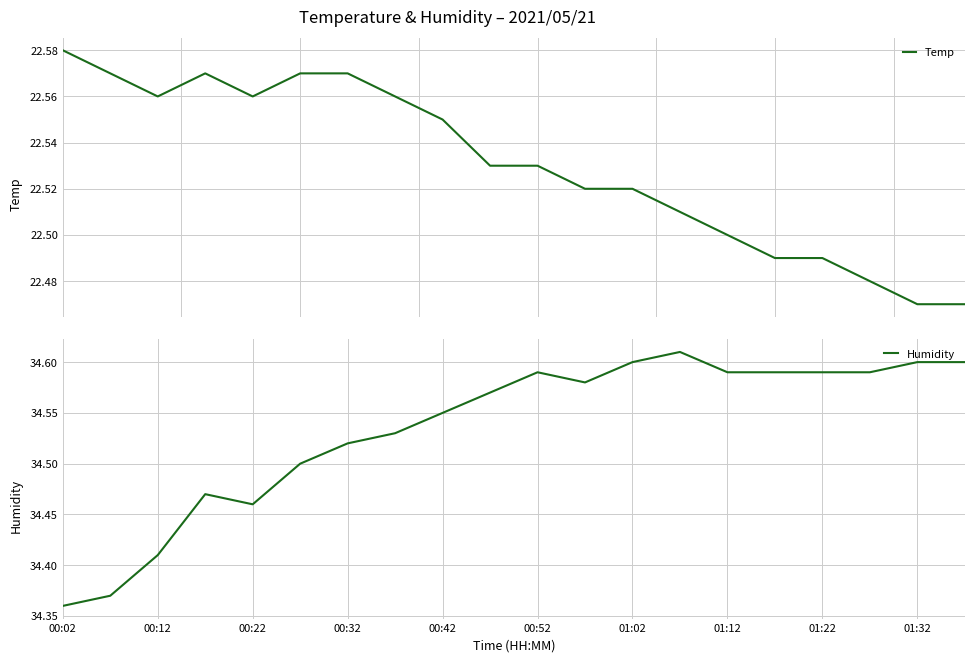

Reading left to right, what are all the values shown in this chart?

Temp: 22.6	22.6	22.6	22.6	22.6	22.6	22.6	22.6	22.6	22.5	22.5	22.5	22.5	22.5	22.5	22.5	22.5	22.5	22.5	22.5
Humidity: 34.4	34.4	34.4	34.5	34.5	34.5	34.5	34.5	34.5	34.6	34.6	34.6	34.6	34.6	34.6	34.6	34.6	34.6	34.6	34.6